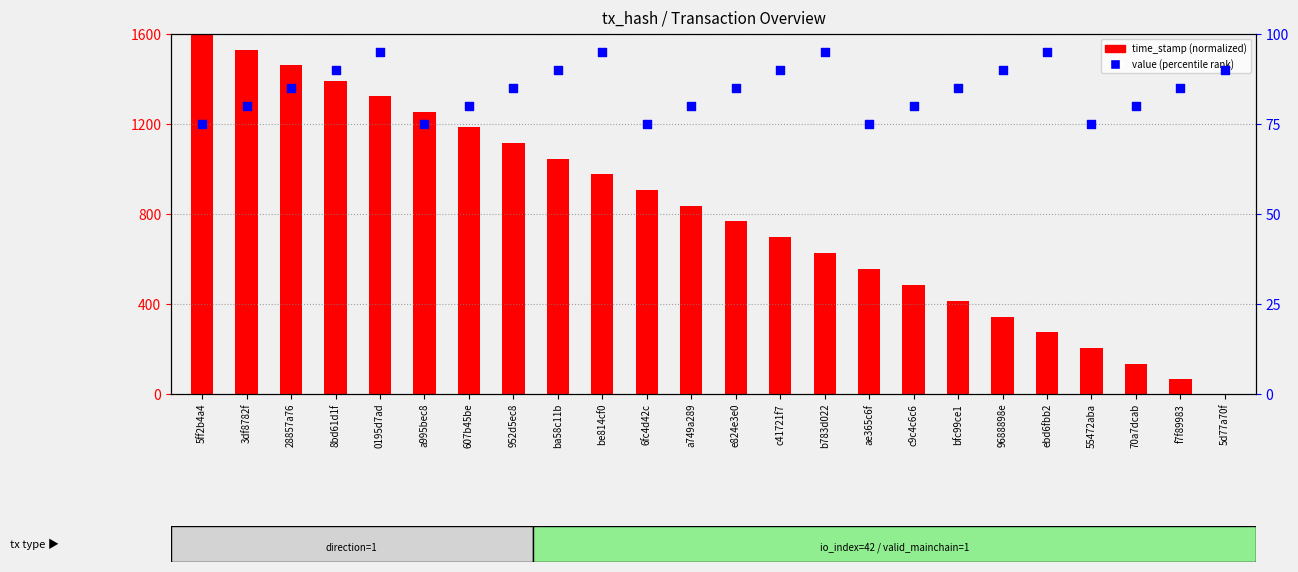

Which series contains the lowest Y value?

time_stamp (normalized)